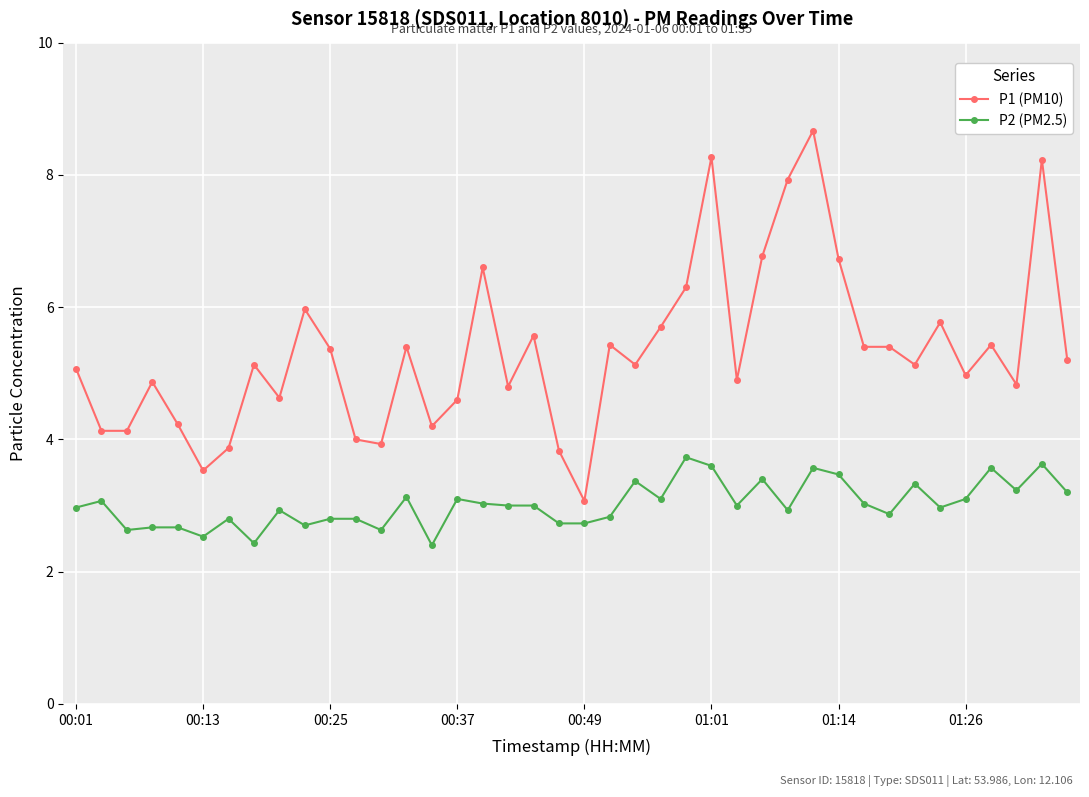

Rank the series by their maximum value, from highest to lowest.

P1 (PM10), P2 (PM2.5)